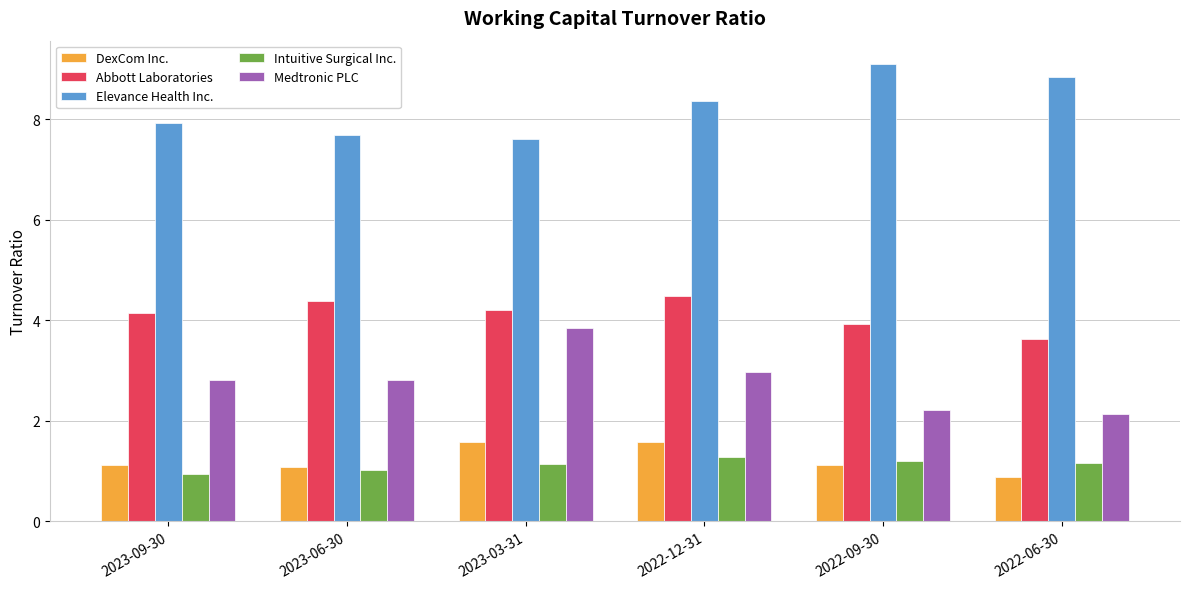

Which series has the widest spread of values?

Medtronic PLC